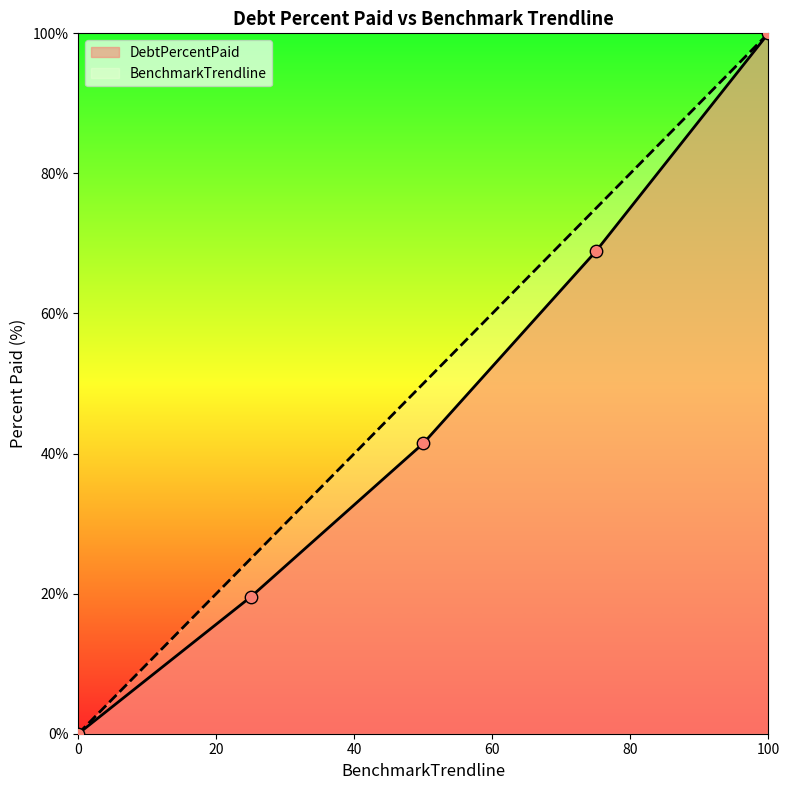

At which category is the sum across all series the highest?

100